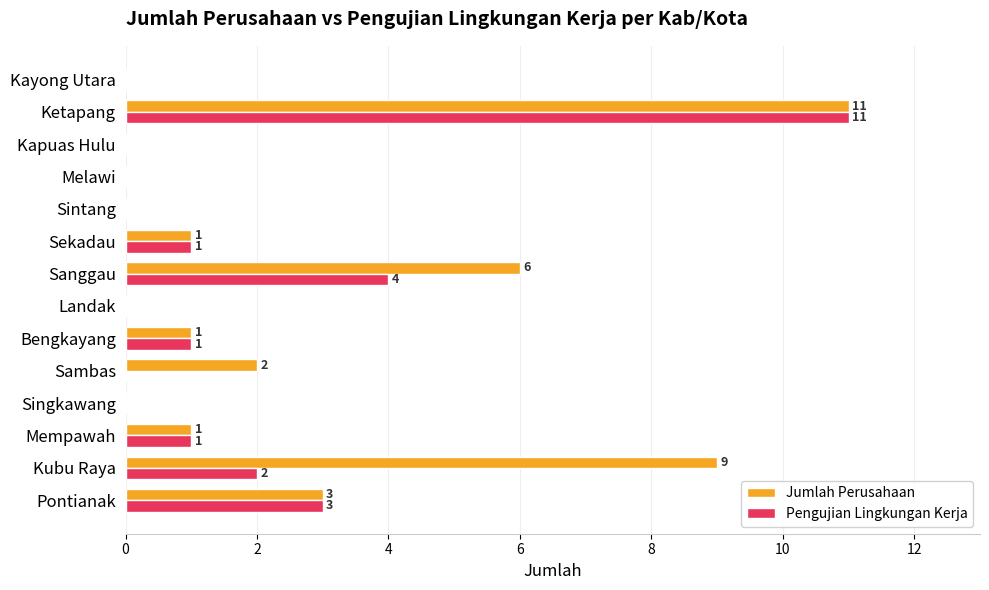

Count the number of data series in this chart.

2